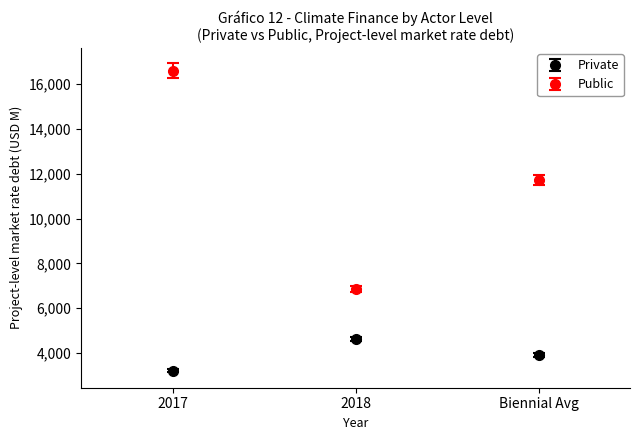

Which series has the widest spread of values?

Public